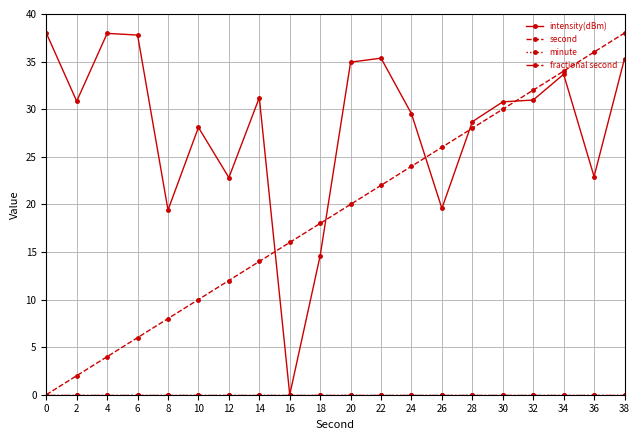

Which series changed the most between 18 and 22?

intensity(dBm)